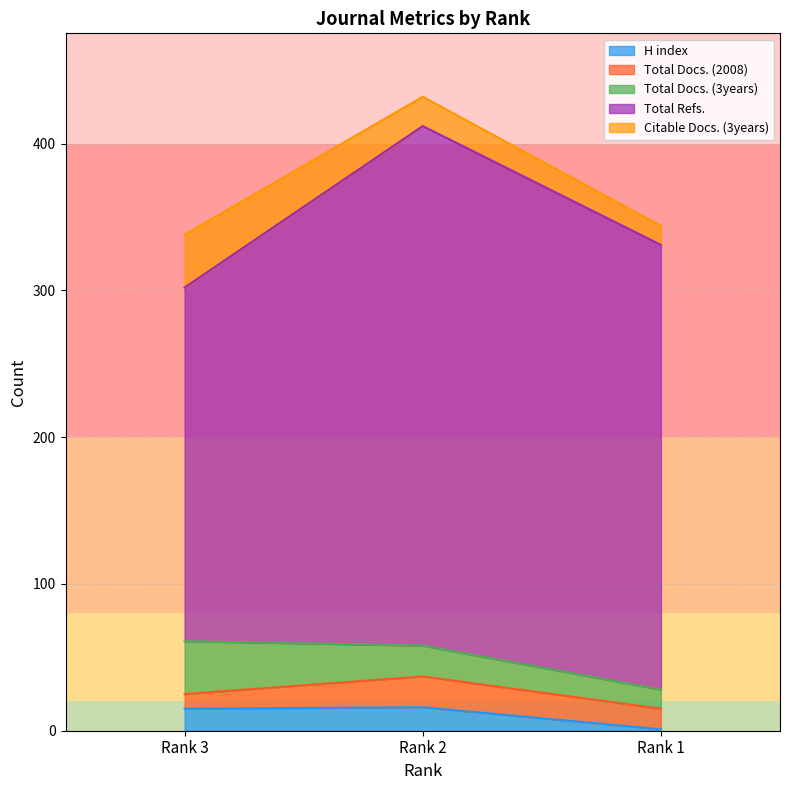

List the labels in order of Total Refs. value, largest first.

Rank 2, Rank 1, Rank 3